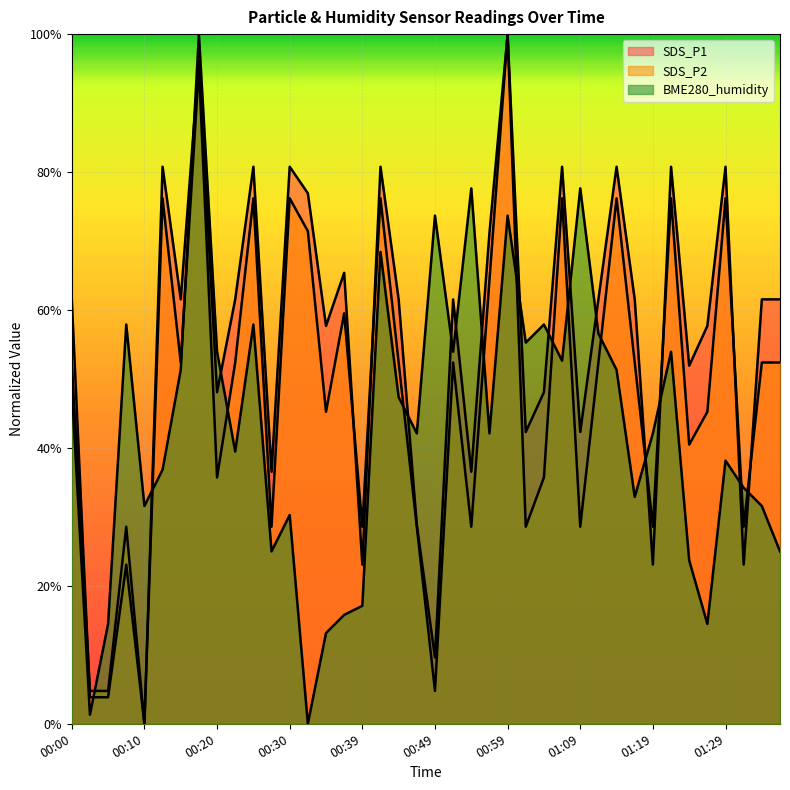

What is the label of the 29th point from the left?

01:09